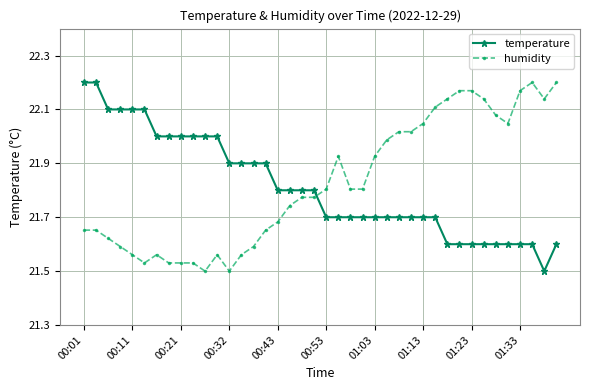

What is the difference between the maximum and minimum values in the temperature series?

0.7